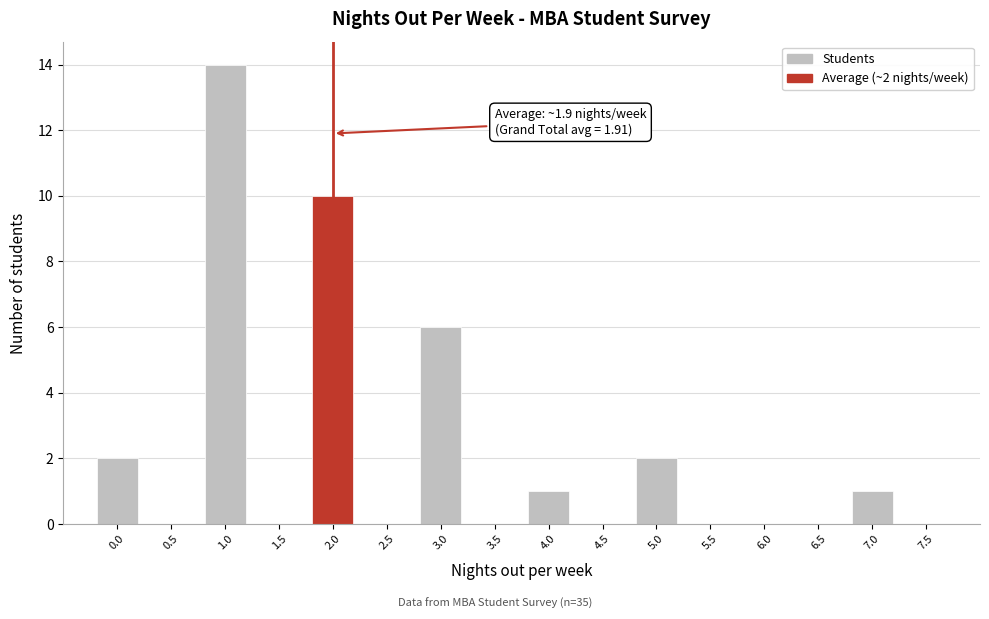

Over which range of the x-axis is the bar tallest?

0.75 to 1.25